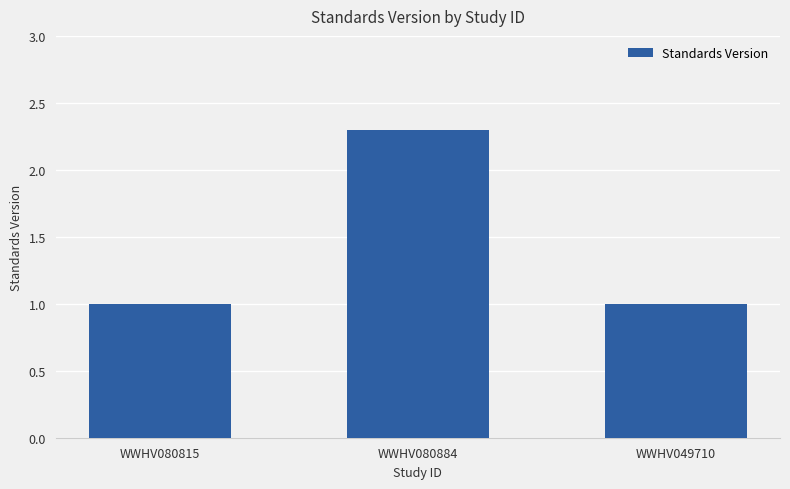

The chart shows a value of 0.3 at WWHV080815. True or false?

False